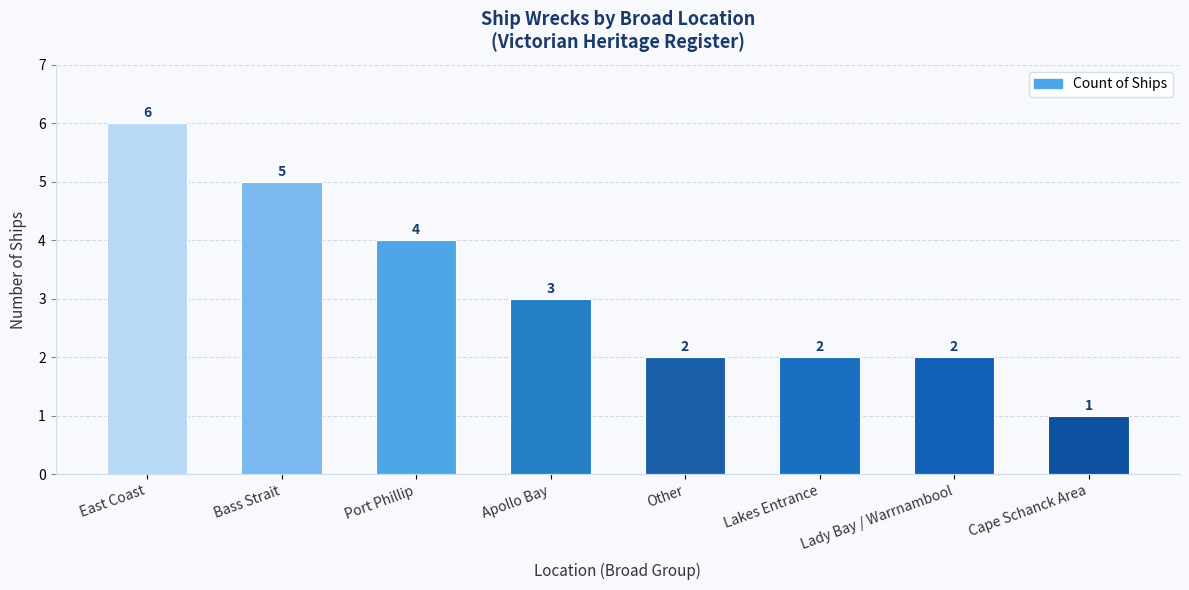

What is the difference between the second highest and second lowest values?

3